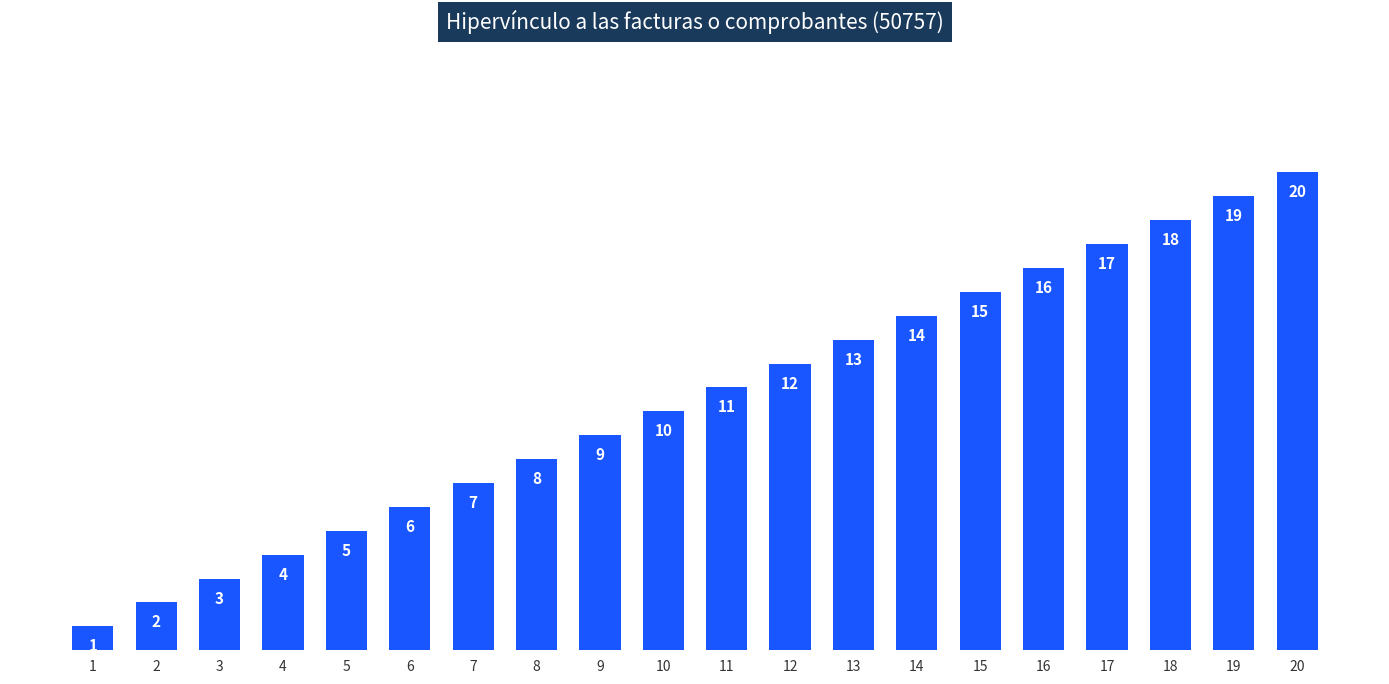

How many data points are less than 11?

10